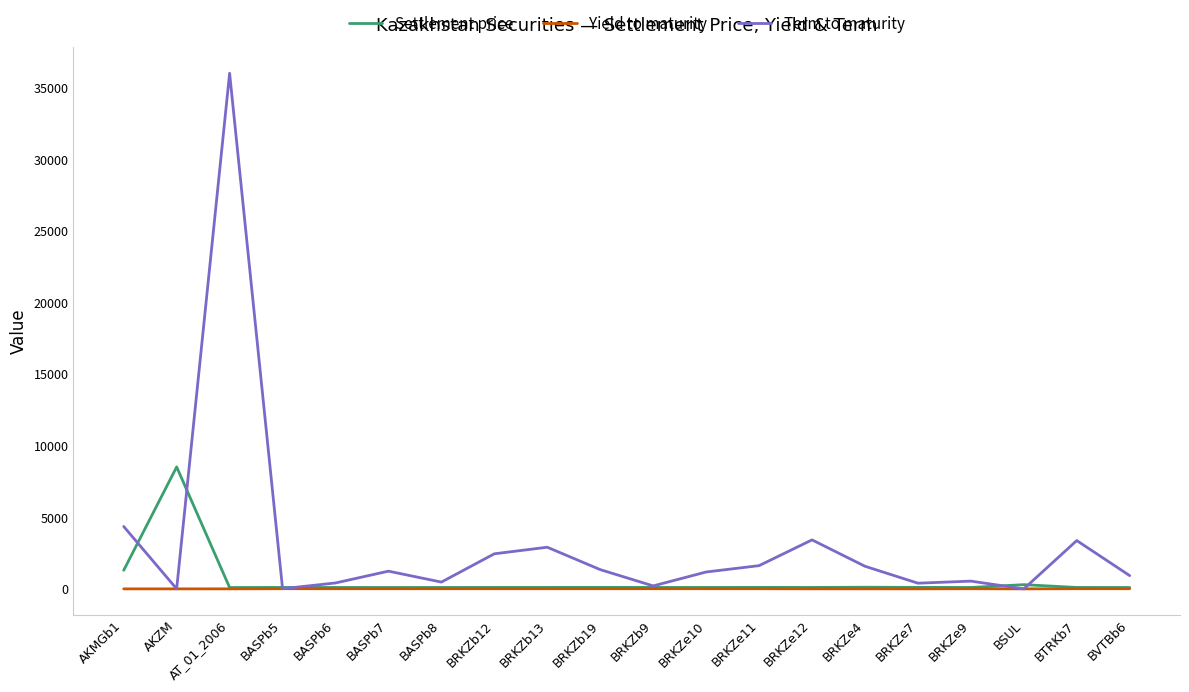

The value of Settlement price at AKZM is 8521.9. True or false?

True